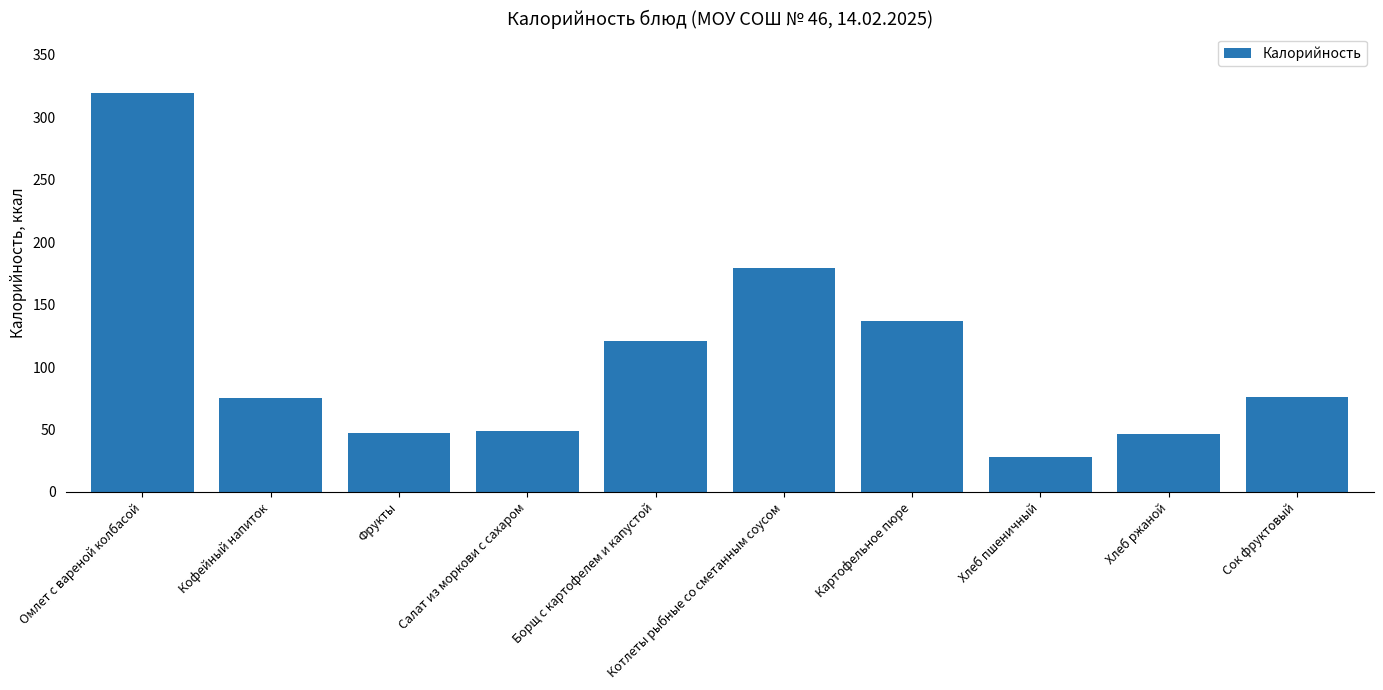

True or false: the data shows 16.6 at Кофейный напиток.

False